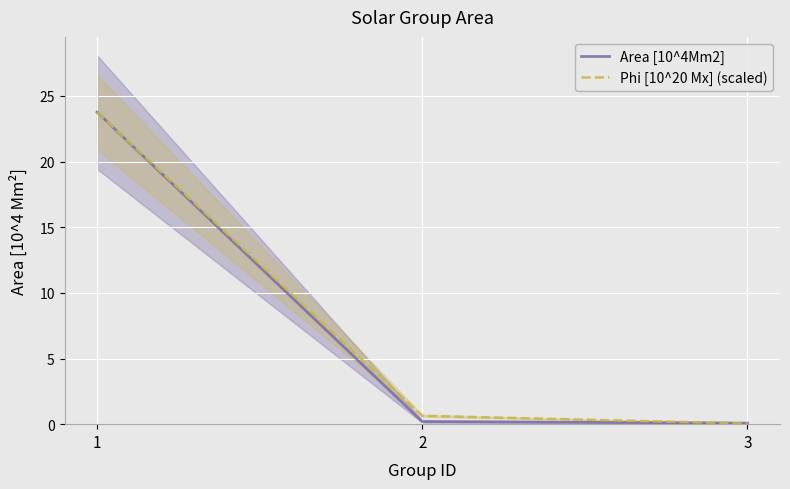

Reading left to right, extract all data points from this chart.

Area [10^4Mm2]: 23.8	0.2	0.1
Phi [10^20 Mx] (scaled): 23.8	0.6	0.1